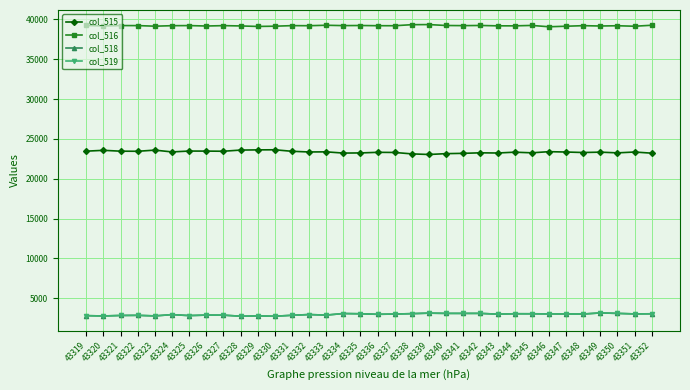

What are all the series names shown in the legend?

col_515, col_516, col_518, col_519